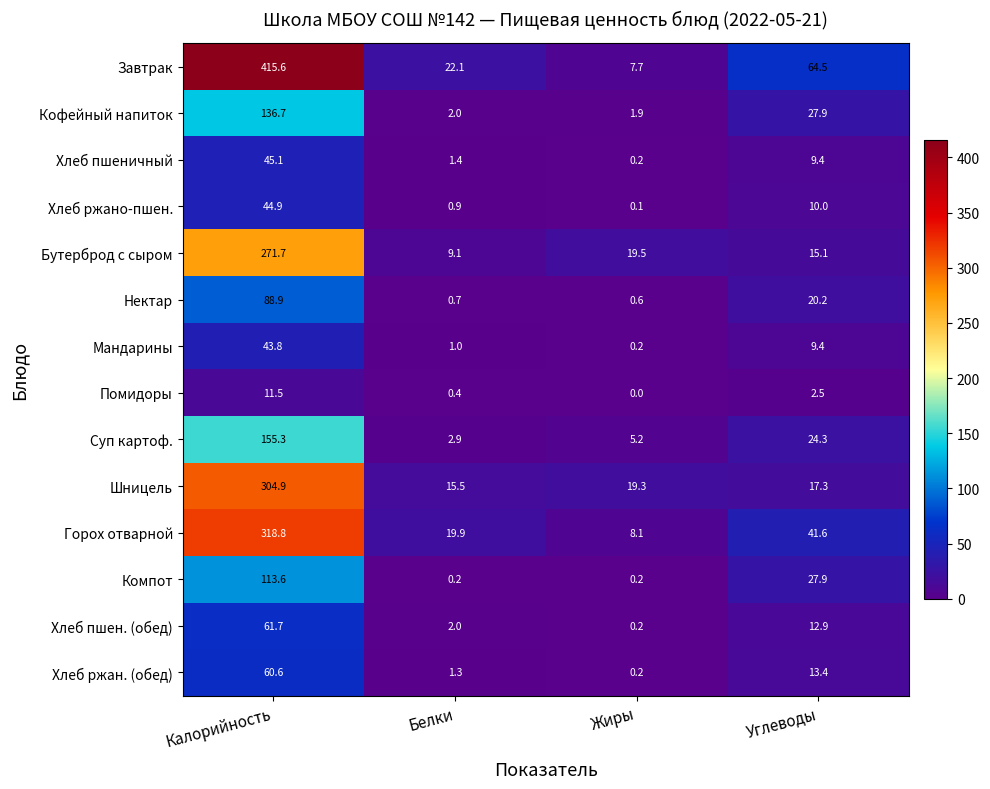

The value of Горох отварной at Калорийность is 424.3. True or false?

False